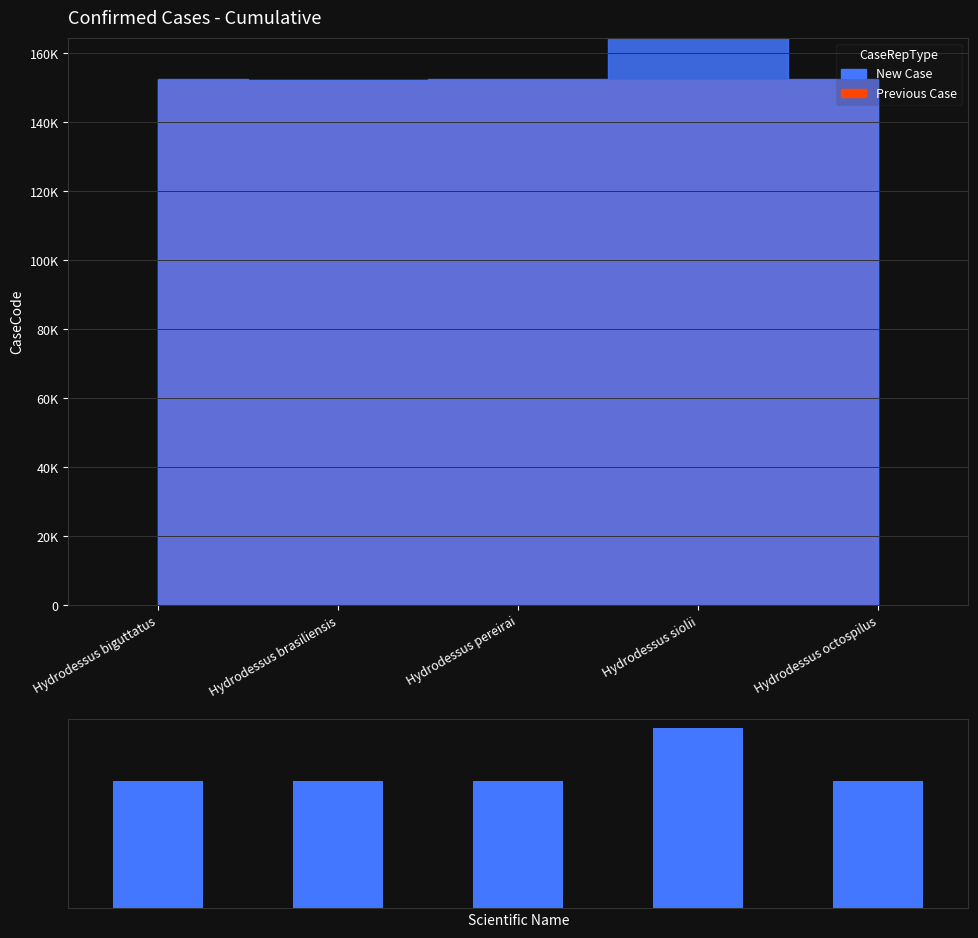

Between Hydrodessus pereirai and Hydrodessus biguttatus, which is larger?

Hydrodessus pereirai